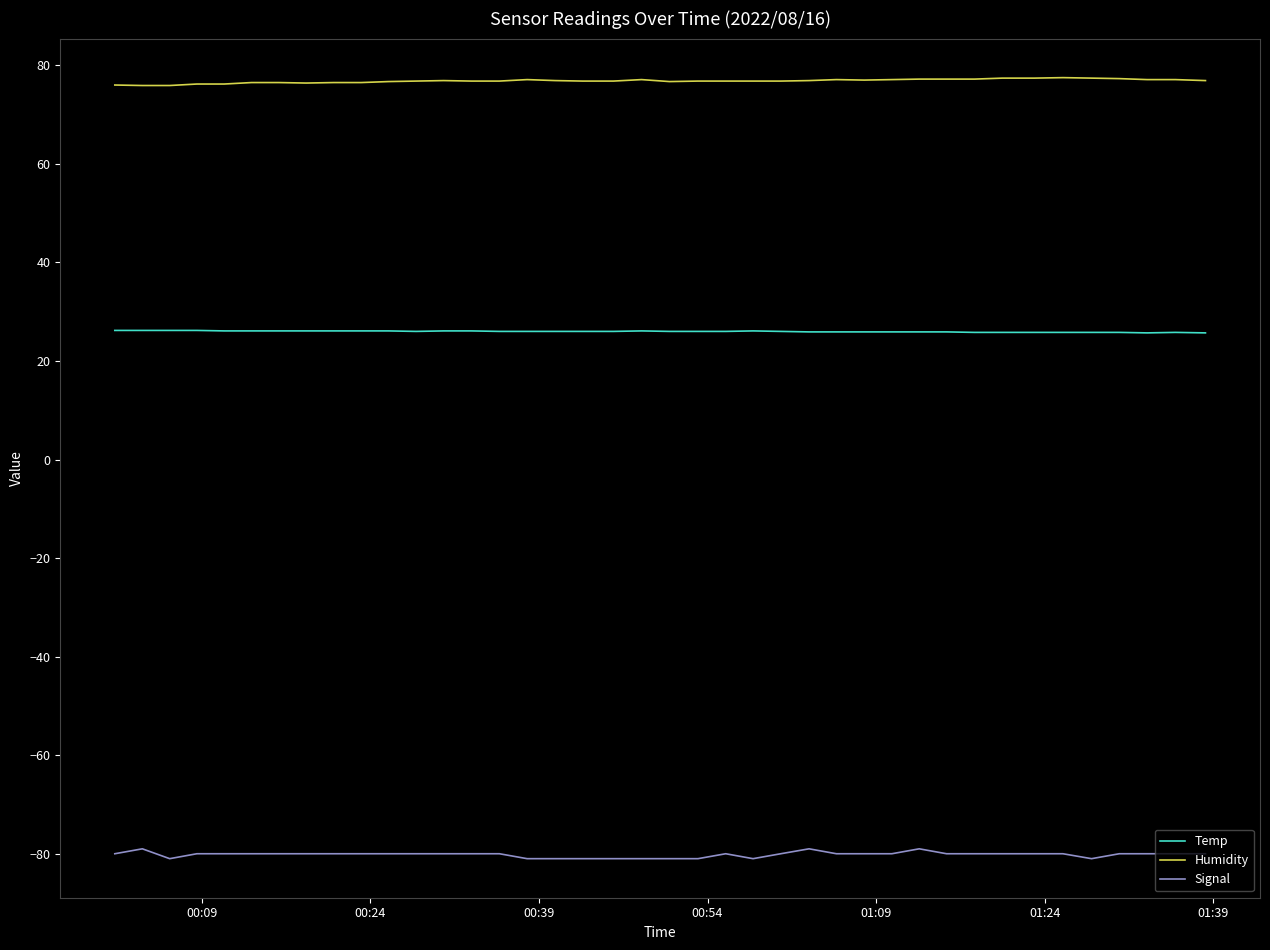

Count the Temp values in the range 25 to 26.

25